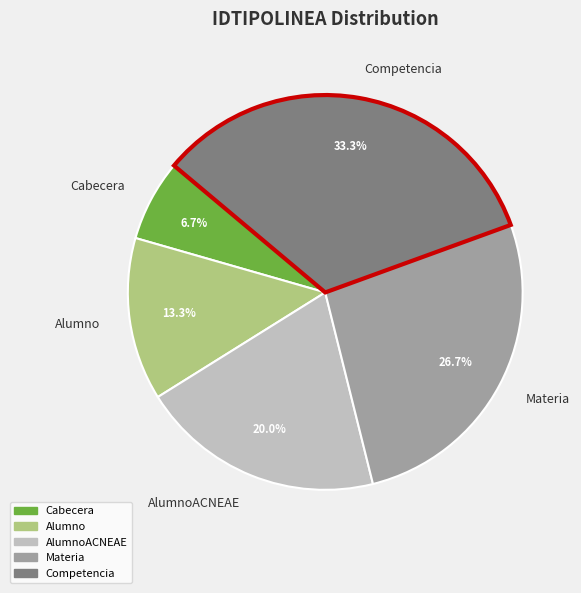

To the nearest percent, what portion does Competencia represent?

33%